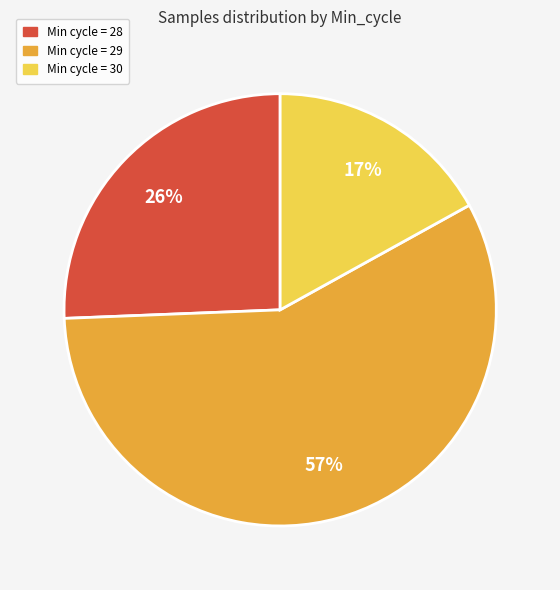

To the nearest percent, what is the difference between the largest and smallest slice percentages?

40%